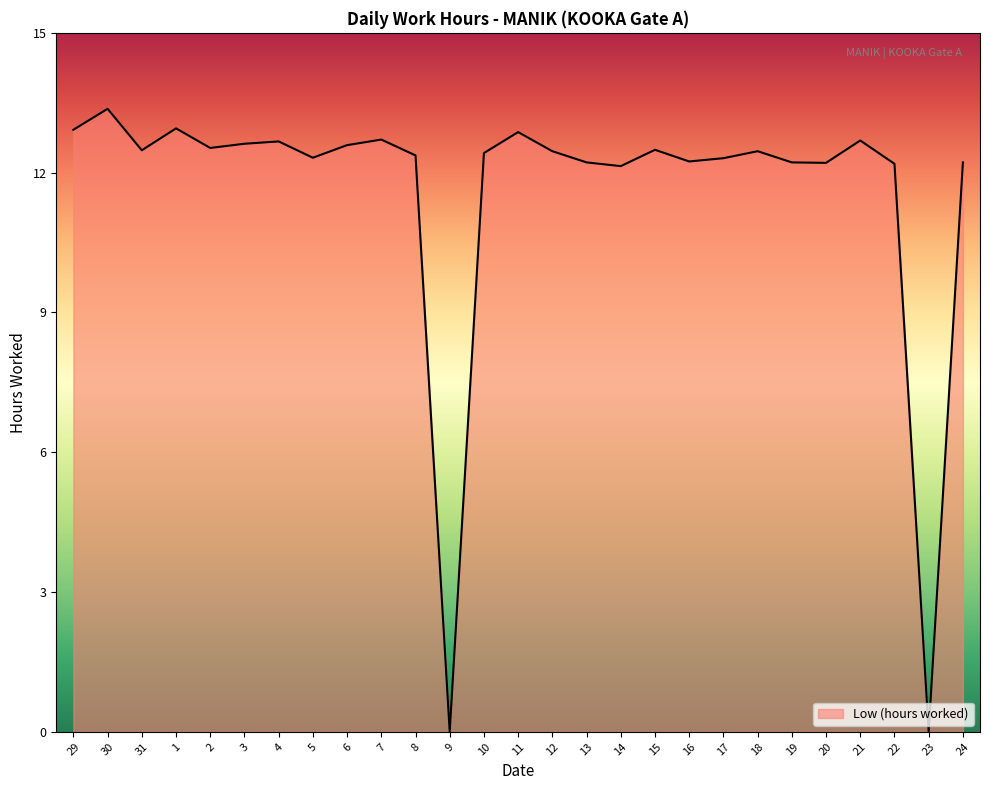

Which has a higher value, 22 or 7?

7